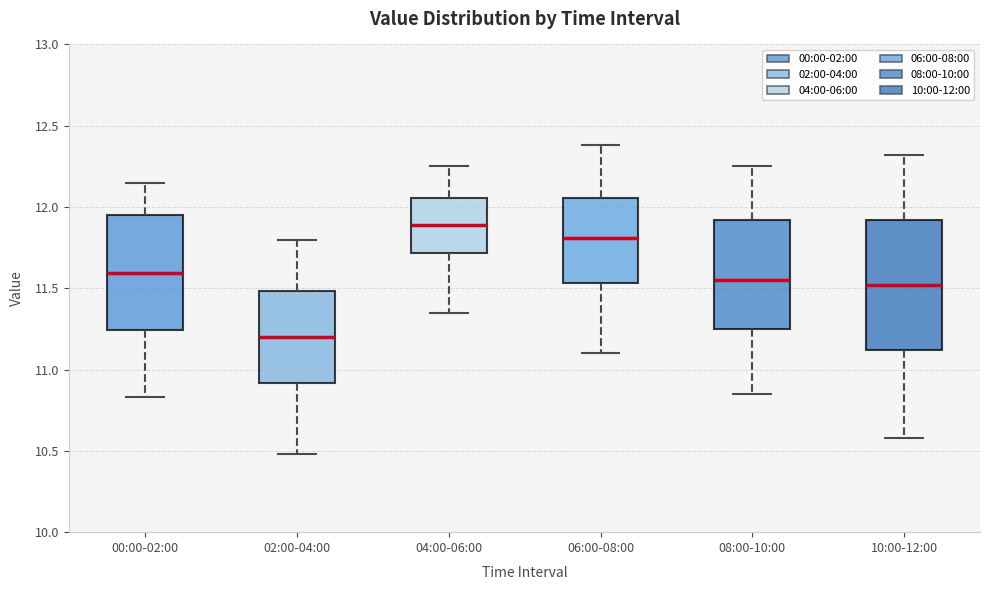

Which box's median line is the lowest?

02:00-04:00